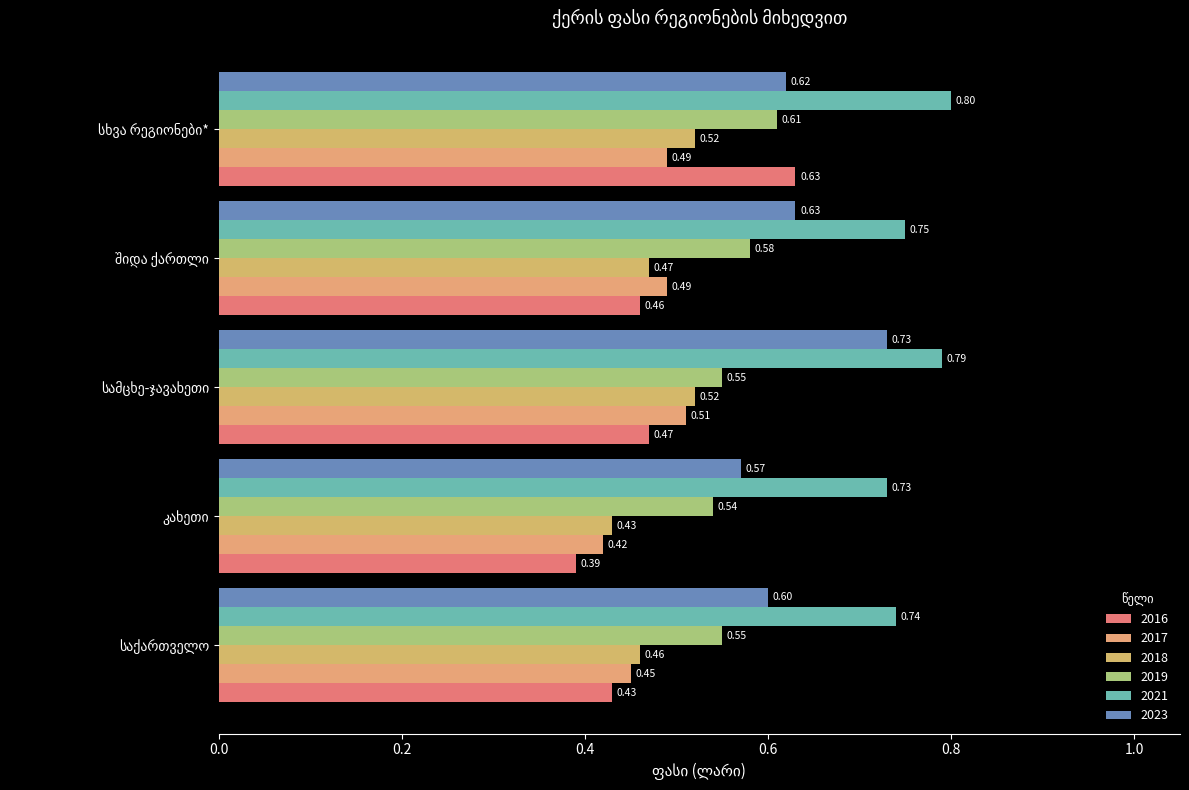

The 2017 series shows 0.7 at სხვა რეგიონები*. True or false?

False